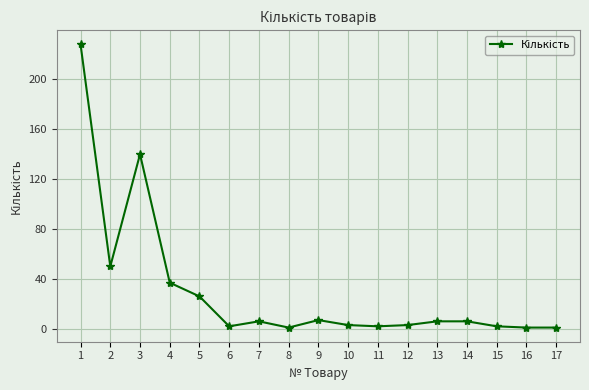

At which label is the value closest to 114?

3